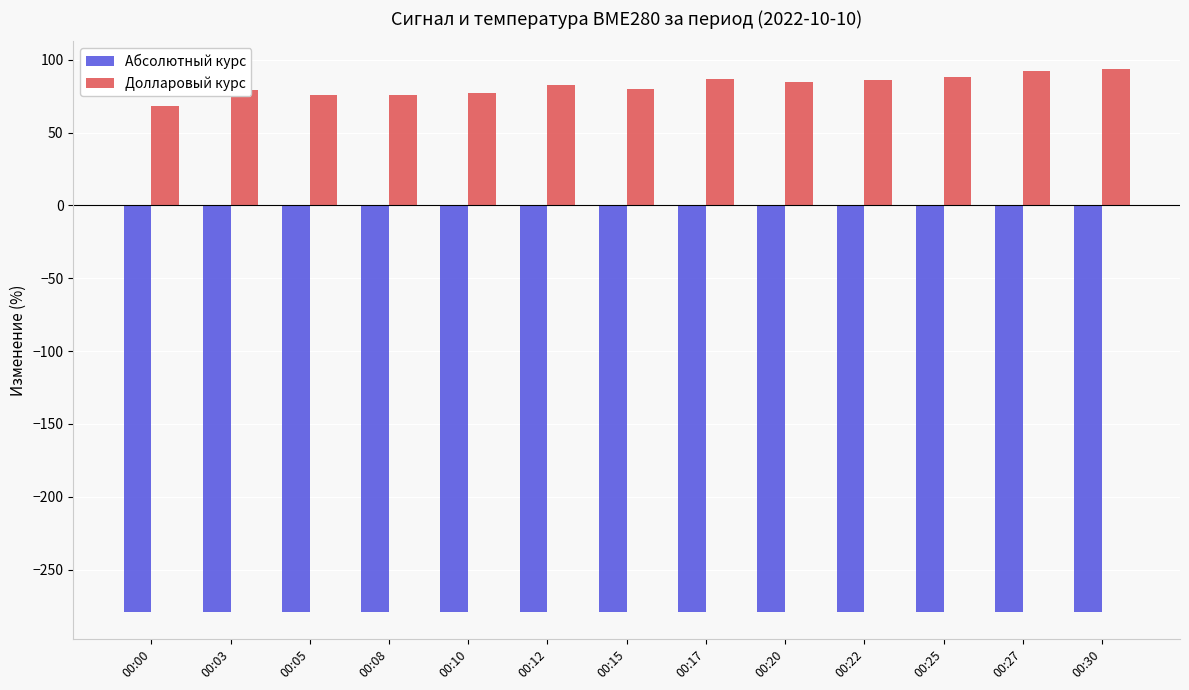

Does the chart contain any negative values?

Yes